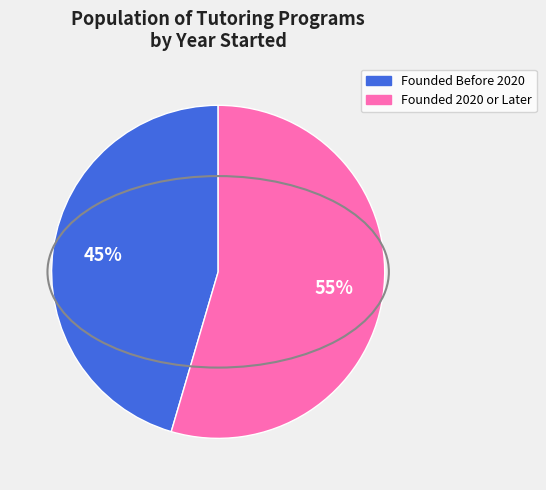

How many slices are in this pie chart?

2